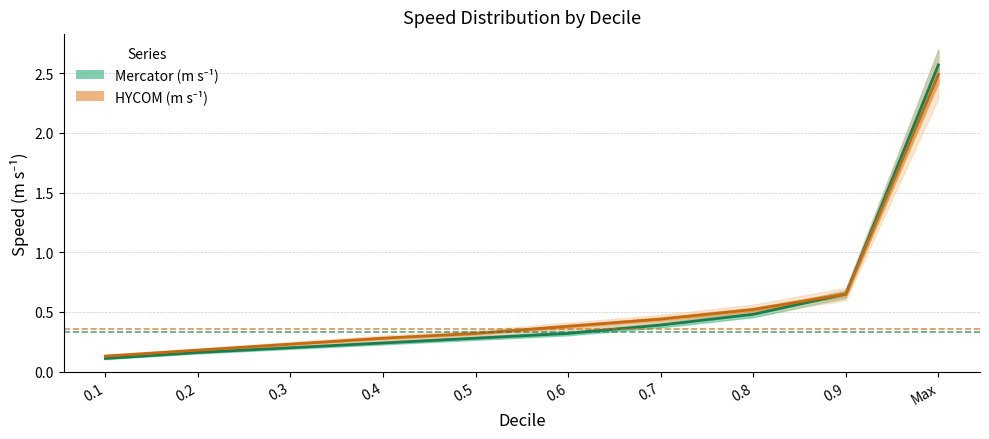

At which label is Mercator (m s⁻¹) closest to 1?

0.9